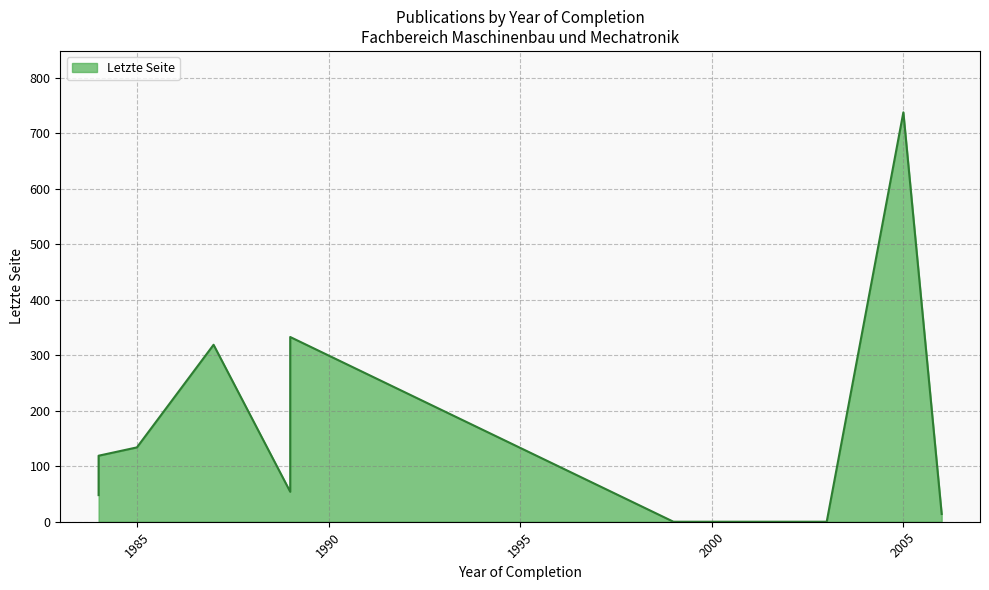

How many data points does each series have?

10